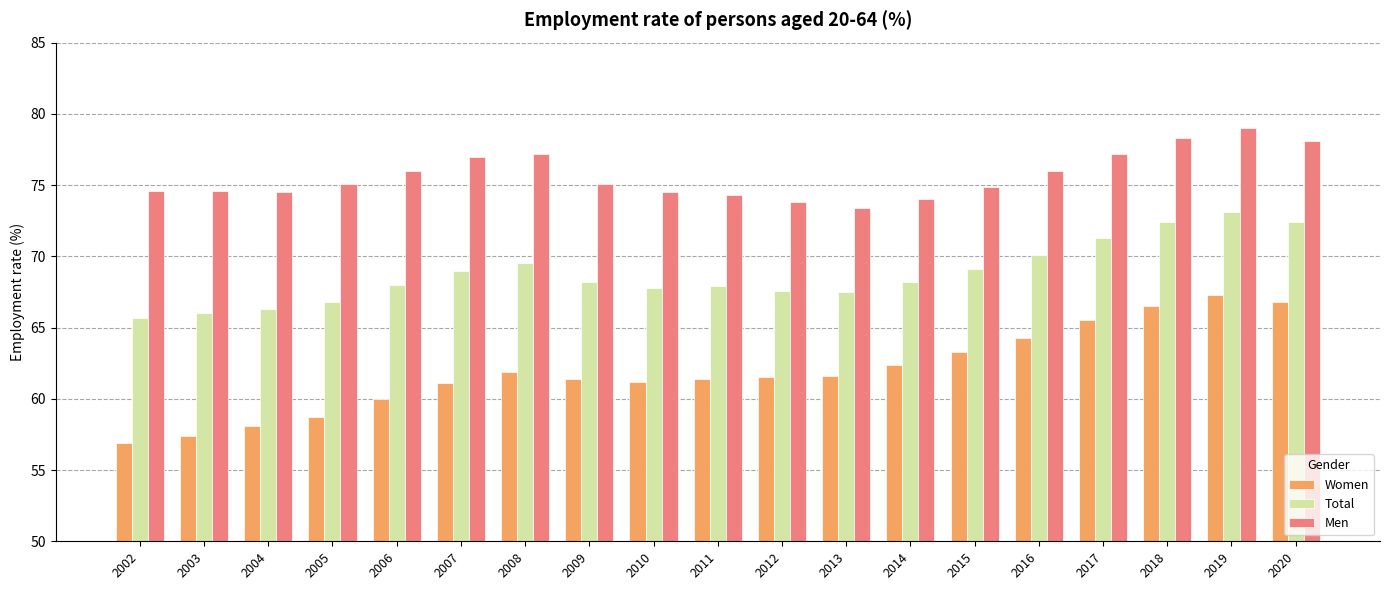

Rank the series at 2004 from lowest to highest value.

Women, Total, Men